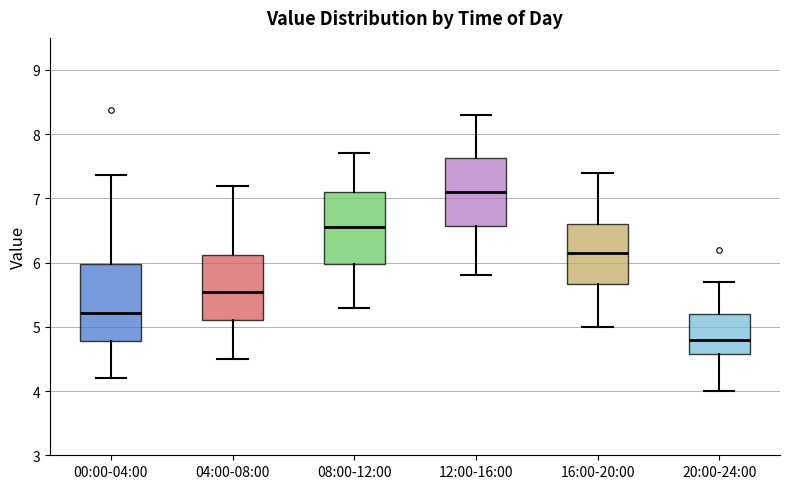

Which box has the lowest median line?

20:00-24:00